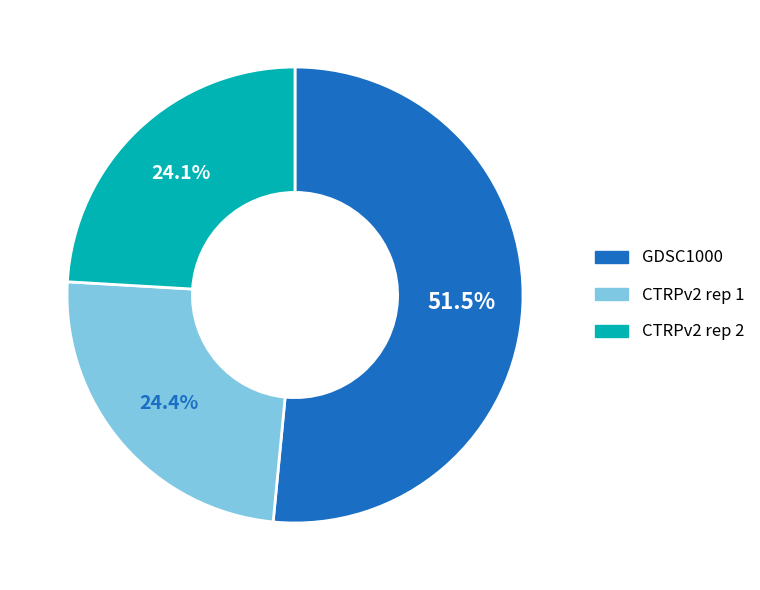

How many slices are in this pie chart?

3